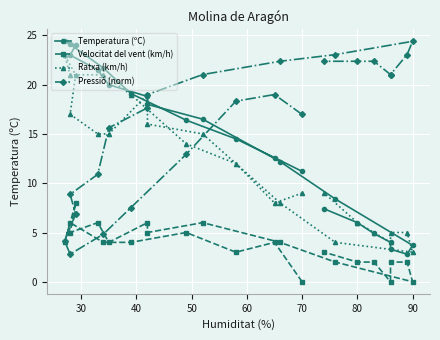

How many data points in Ratxa (km/h) are above 14?

11